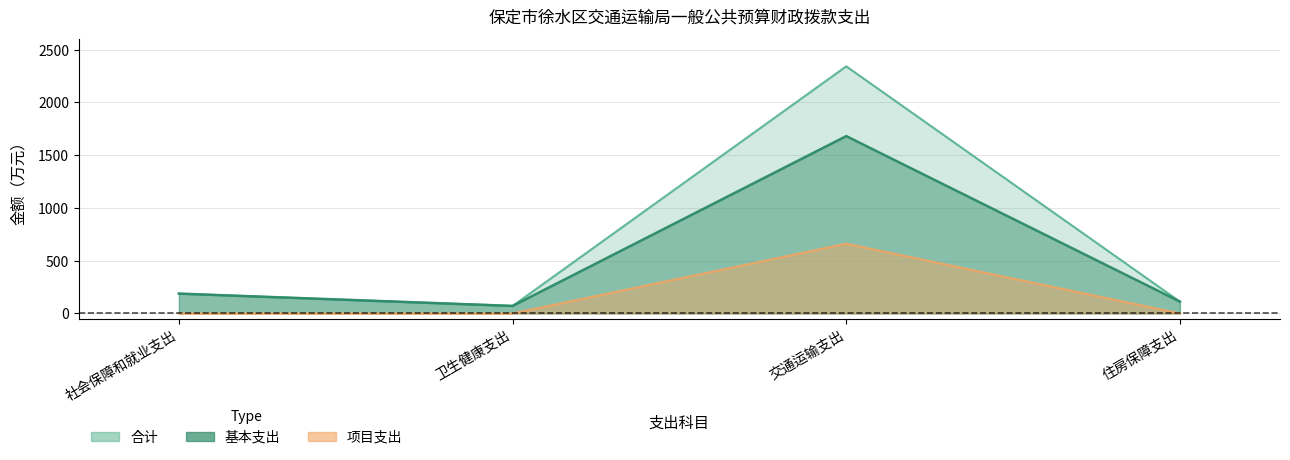

At how many categories does at least one series exceed 1953?

1